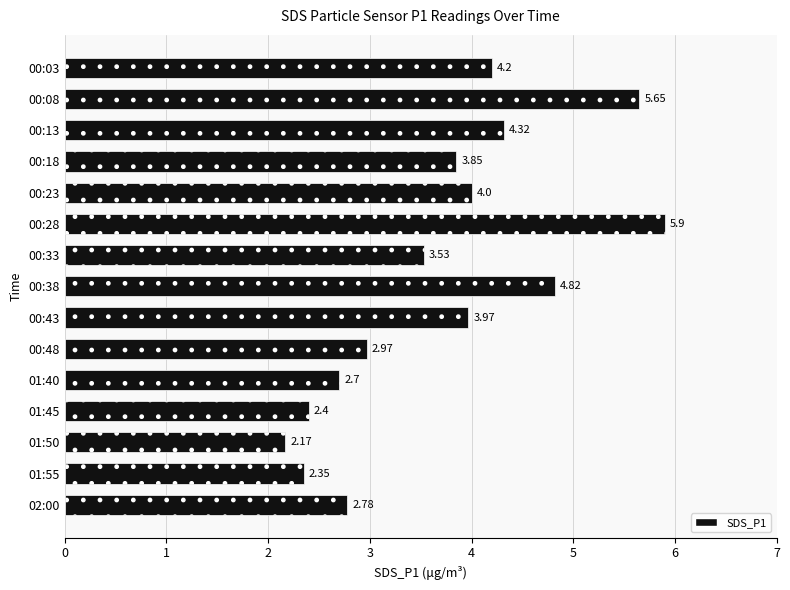

What is the difference between the values at 00:03 and 01:45?

1.8